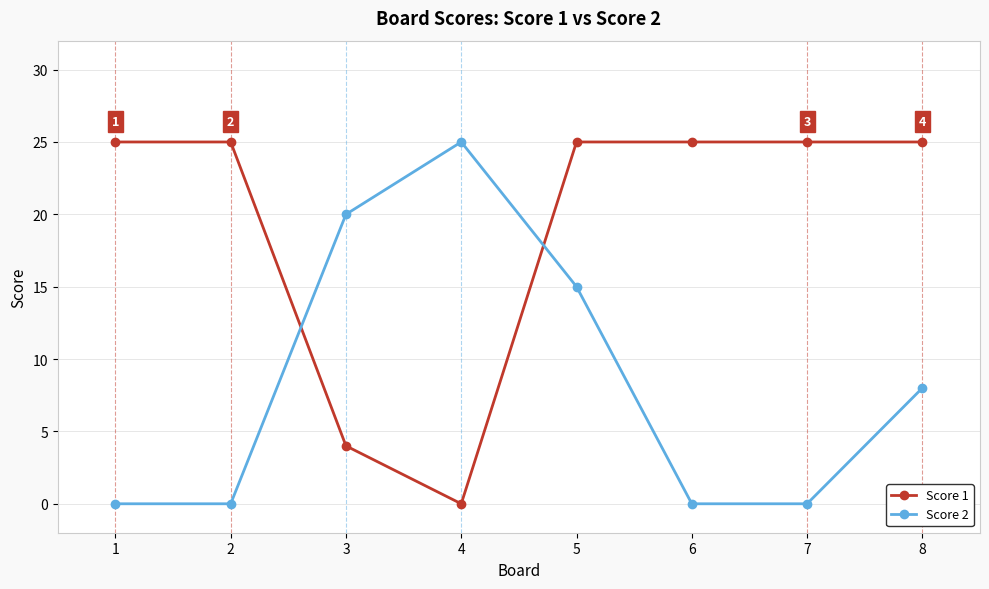

At 7, list the series in order from largest to smallest.

Score 1, Score 2